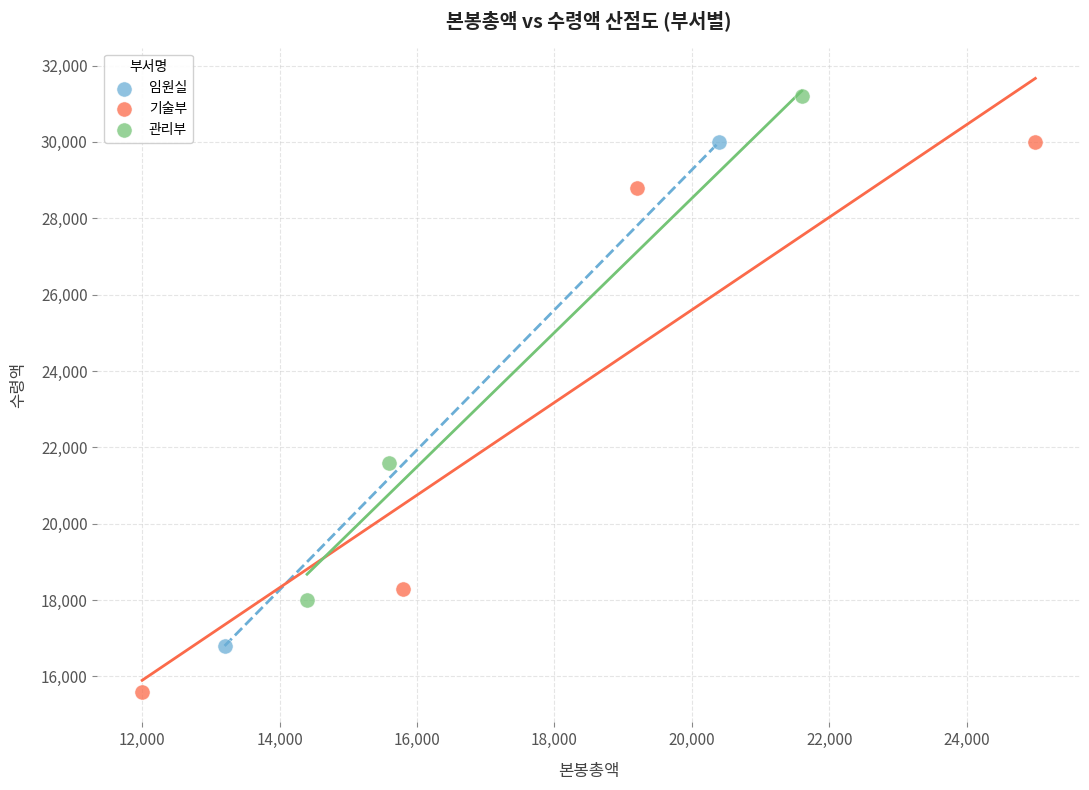

What are all the series names shown in the legend?

임원실, 기술부, 관리부